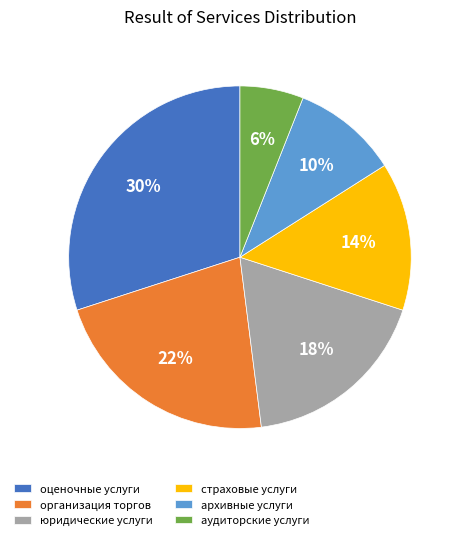

Combined, do оценочные услуги and страховые услуги account for over 50%?

No